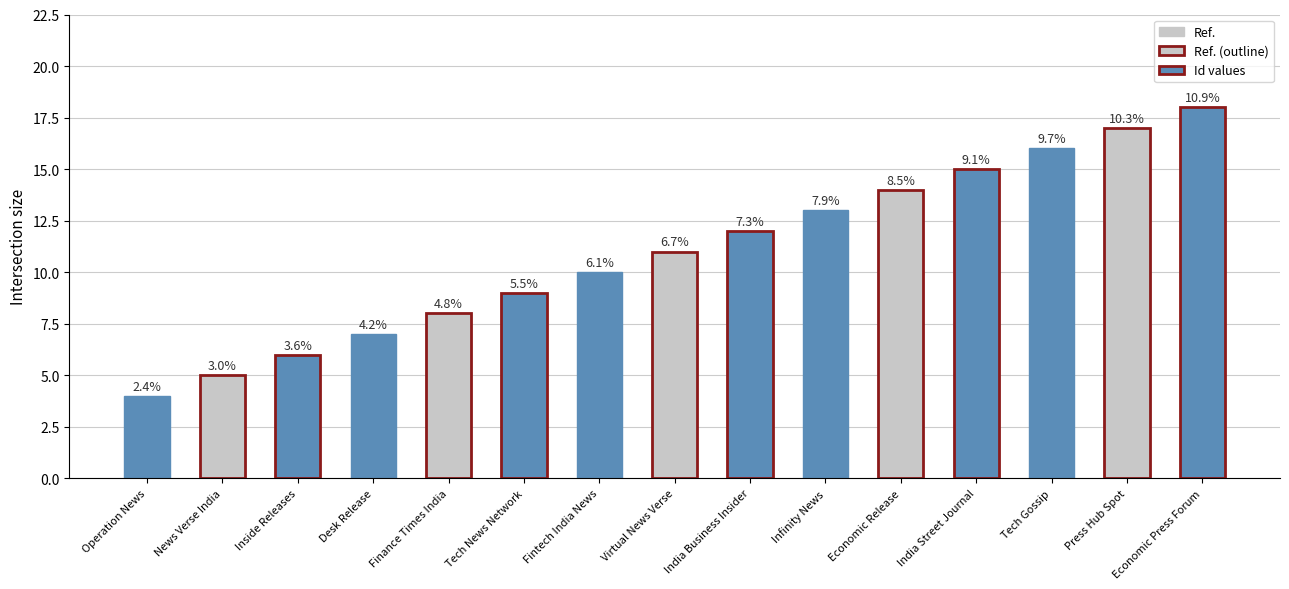

How many bars are there in total?

15